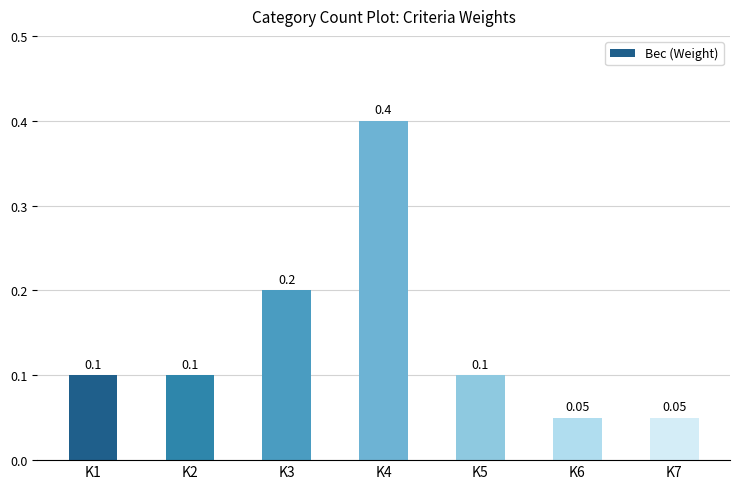

Reading right to left, extract all data points from this chart.

K7=0.1	K6=0.1	K5=0.1	K4=0.4	K3=0.2	K2=0.1	K1=0.1